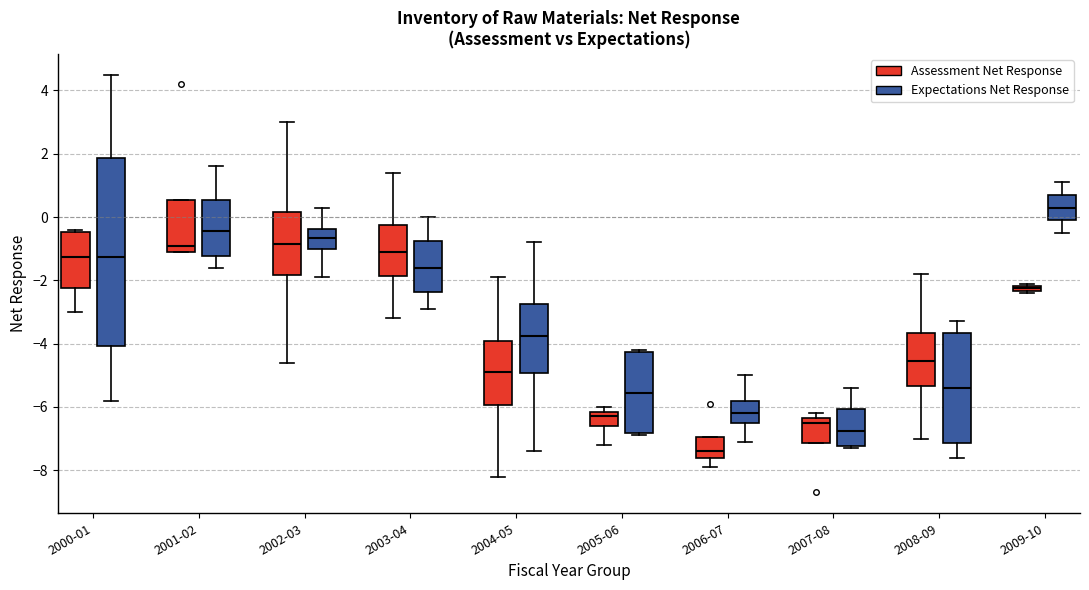

Comparing the boxes themselves (not the whiskers), which one is the tallest?

2000-01 (Expectations Net Response)